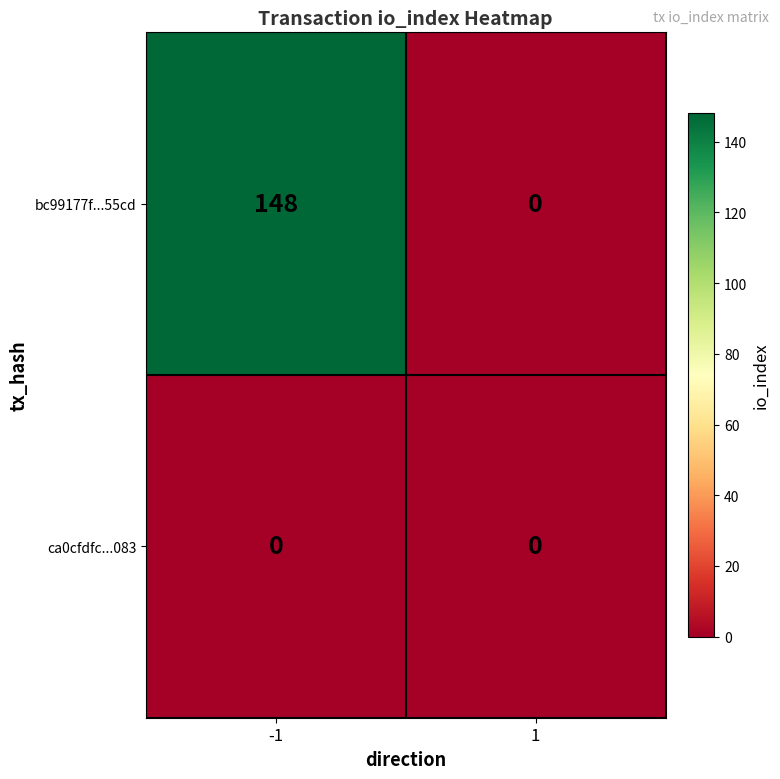

Rank the series by their average value, from highest to lowest.

bc99177f...55cd, ca0cfdfc...083